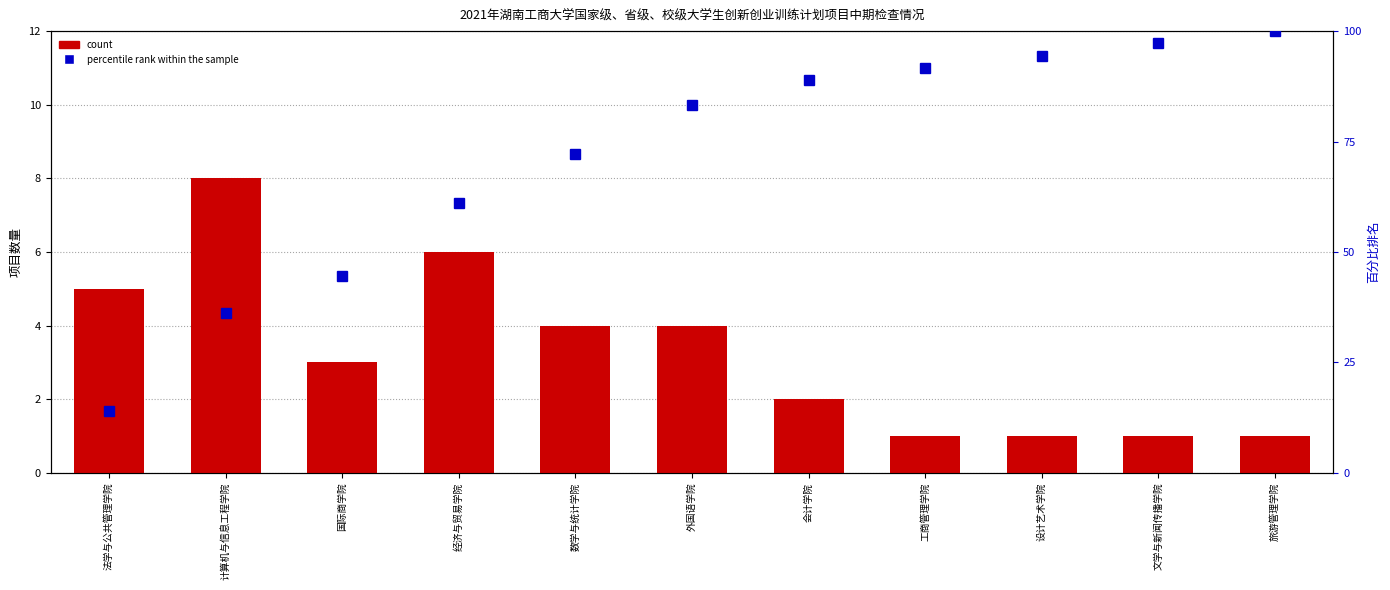

How many values in the count series exceed 3?

5